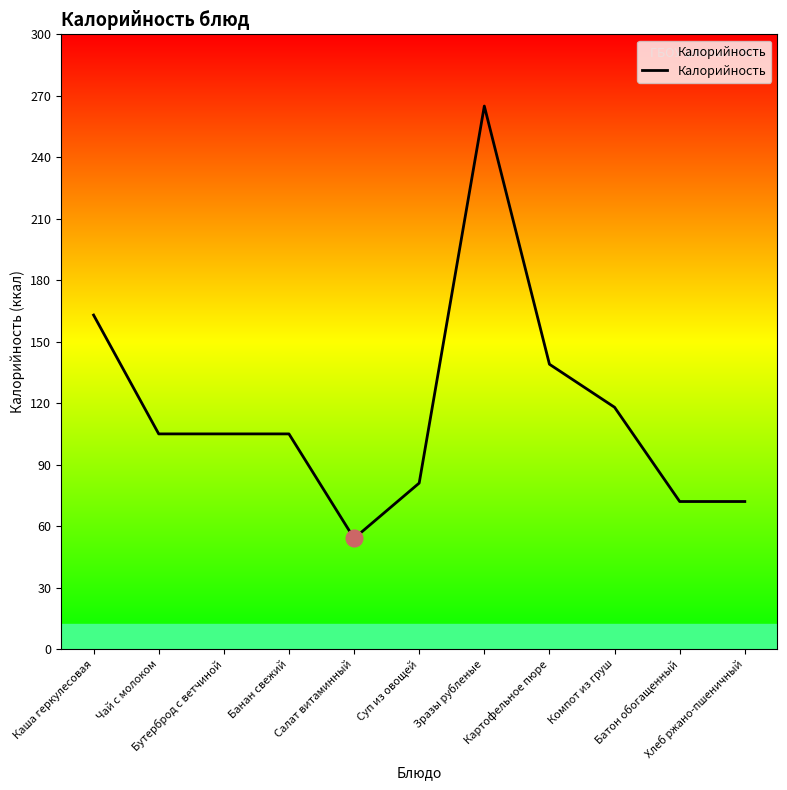

True or false: the data has more than 0 interior local peaks.

True